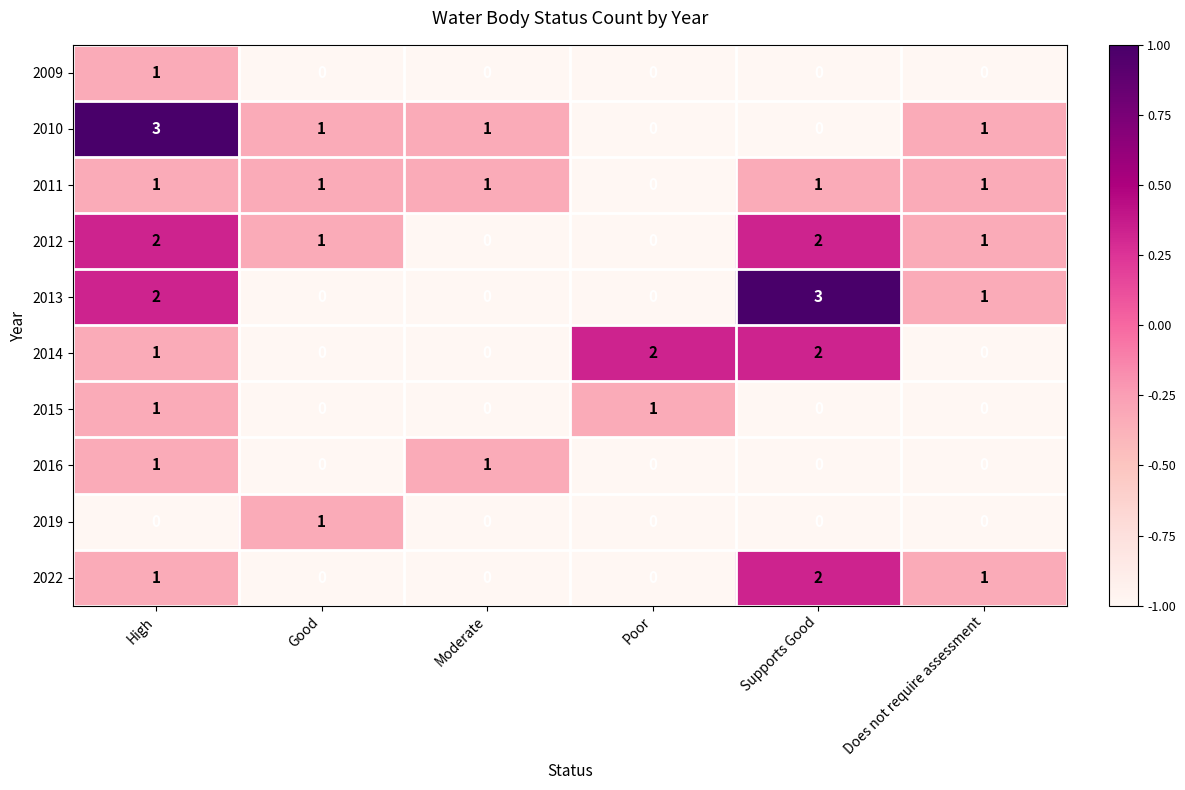

At how many categories does at least one series exceed 0?

6